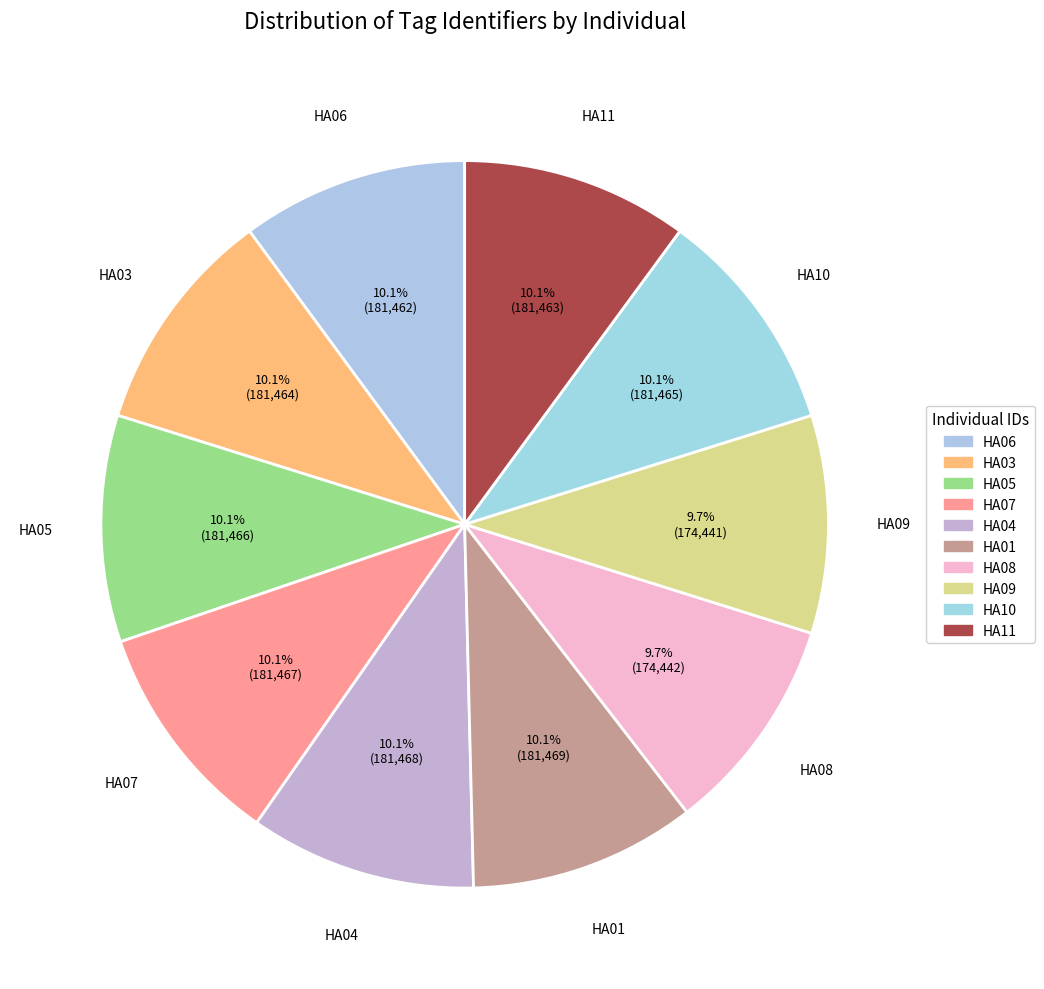

Is there any slice that represents more than half of the pie?

No